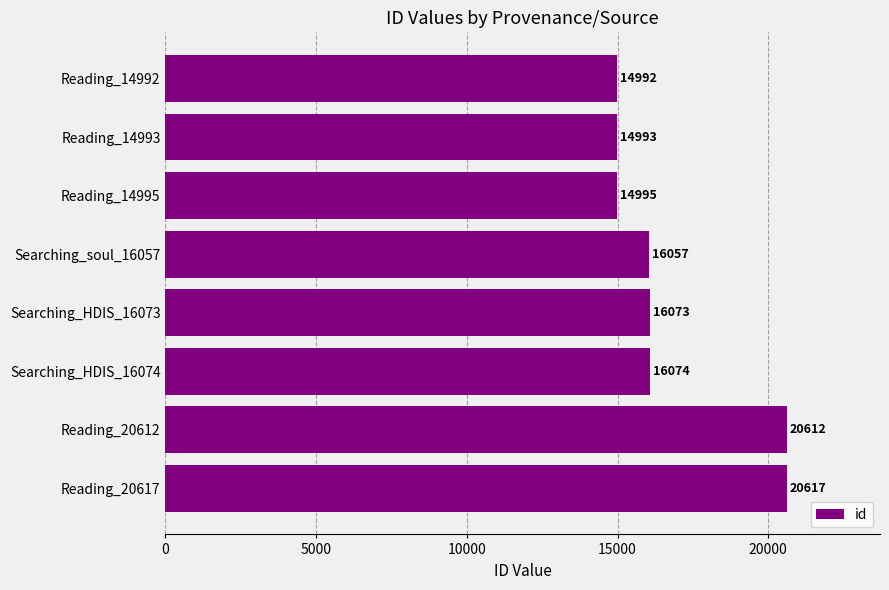

Reading bottom to top, what are all the values shown in this chart?

Reading_20617=20617	Reading_20612=20612	Searching_HDIS_16074=16074	Searching_HDIS_16073=16073	Searching_soul_16057=16057	Reading_14995=14995	Reading_14993=14993	Reading_14992=14992